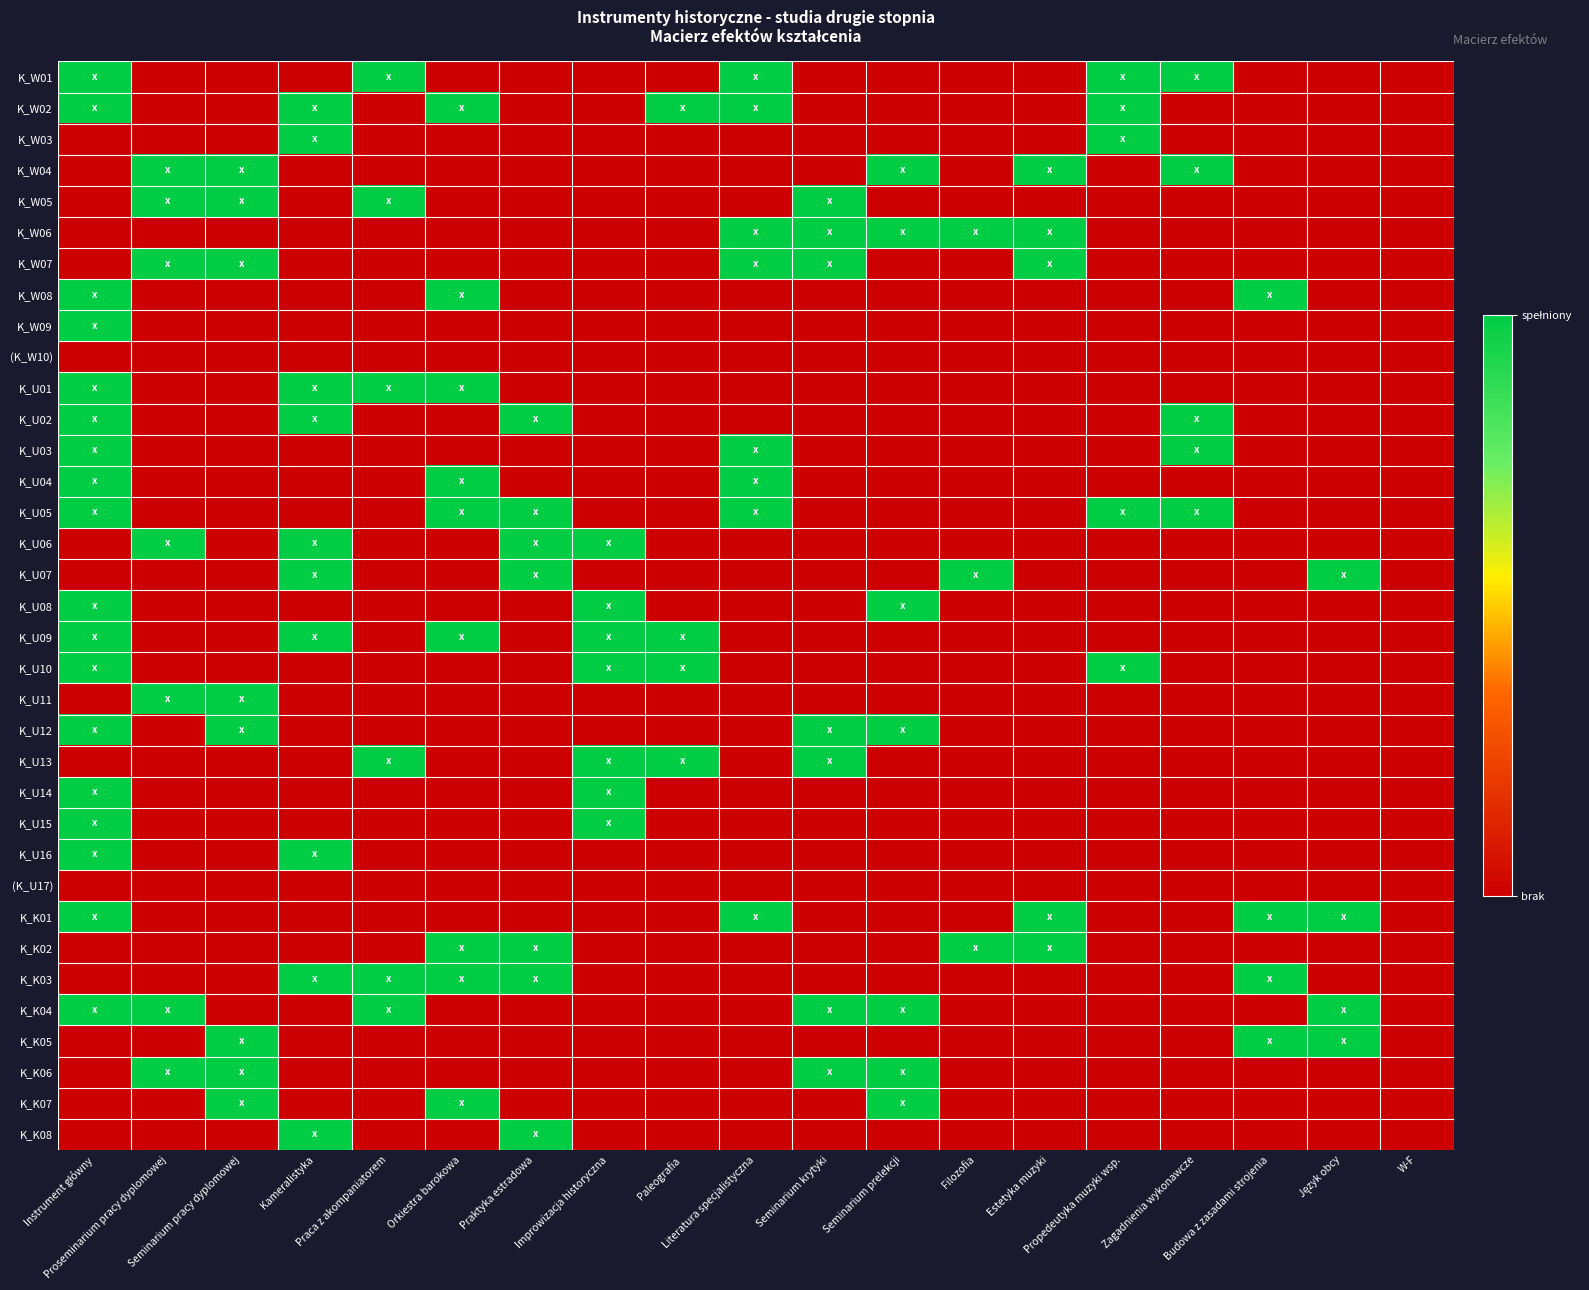

Which series changed the most between Instrument główny and Seminarium pracy dyplomowej?

K_W01